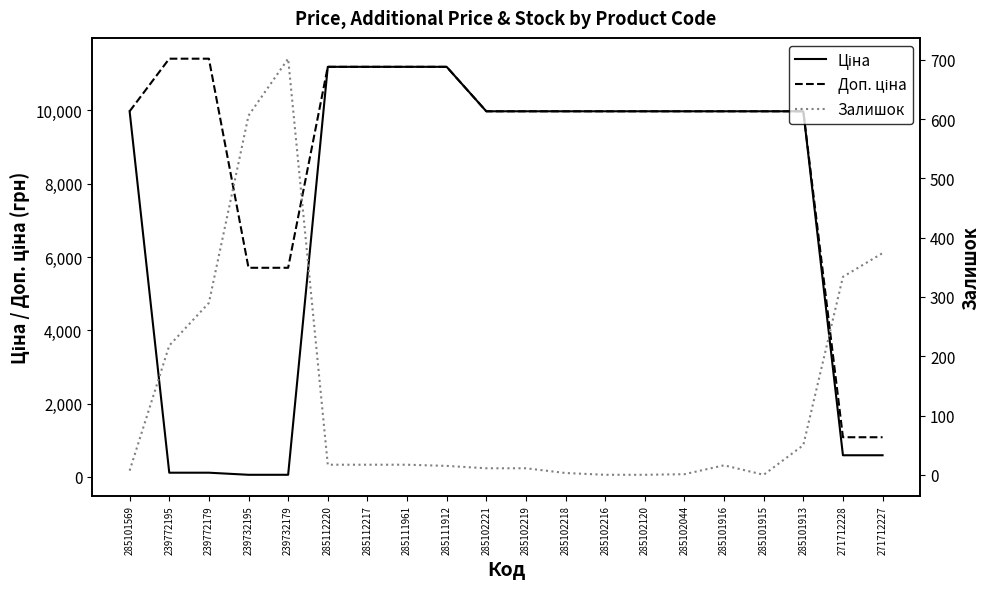

Which series has the largest total across all categories?

Доп. ціна